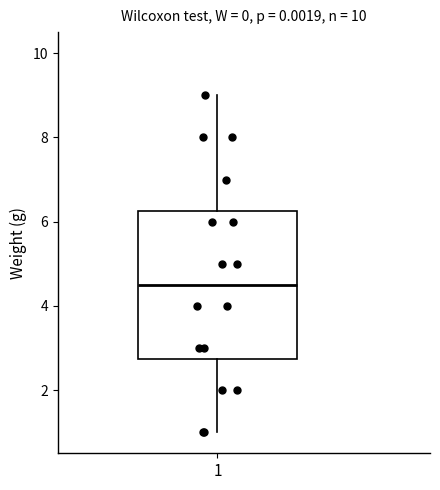

Read this box plot against the y-axis: the position of the median line, the range covered by the box, and the ends of both whiskers. The values are not printed on the chart, so give them approximately, as read against the axis.

median 4.6, box 2.8 to 6.2, whiskers 1.0 to 9.0